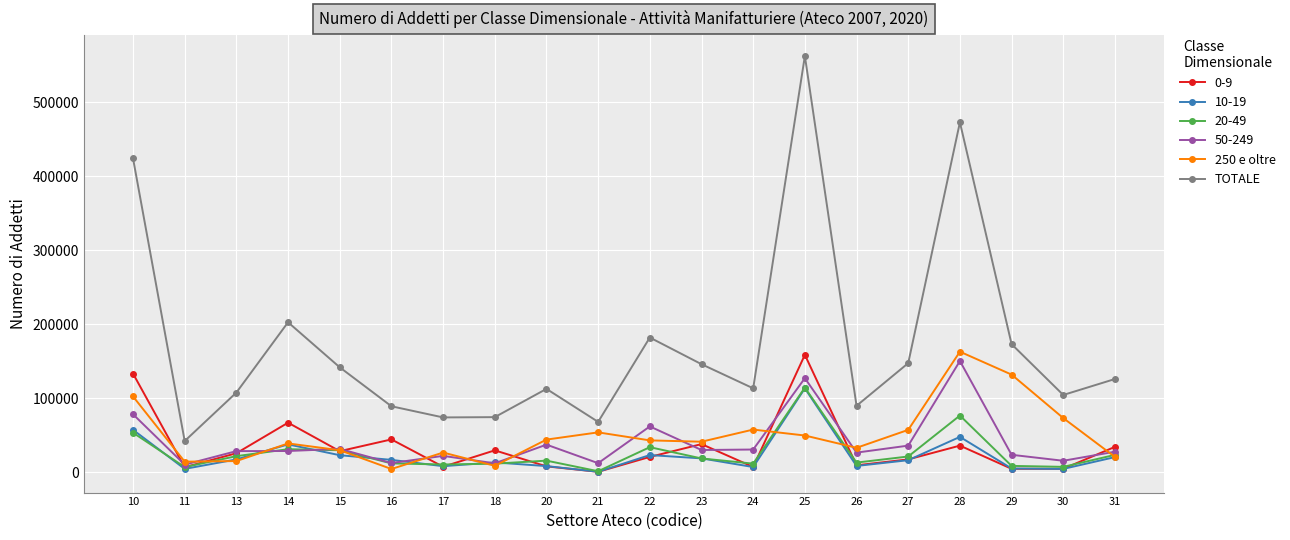

True or false: TOTALE and 50-249 intersect in this chart.

False